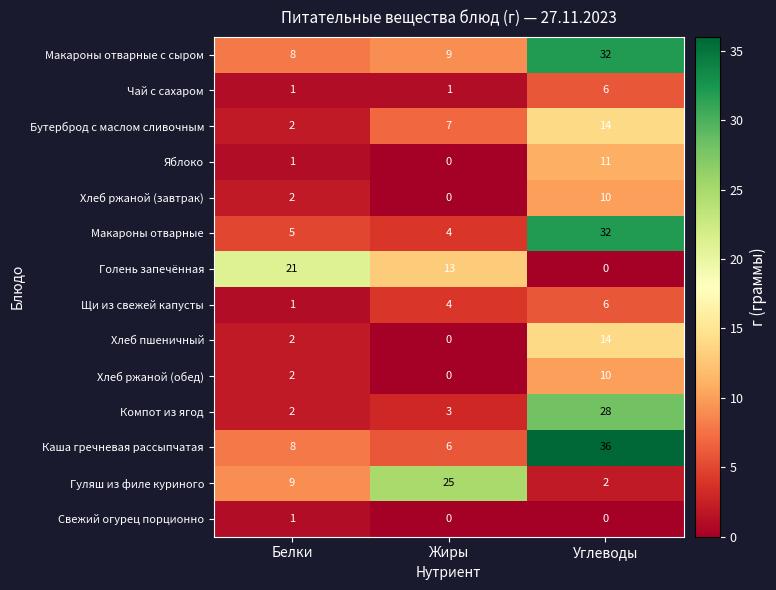

At which category does the chart reach its peak across all series?

Углеводы